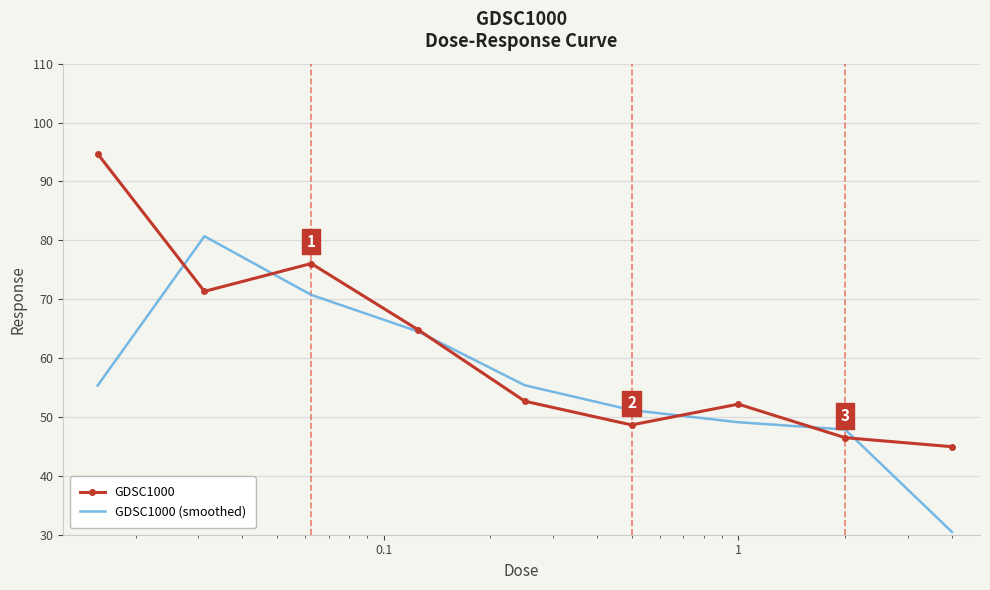

How many intersections are there between GDSC1000 and GDSC1000 (smoothed)?

6